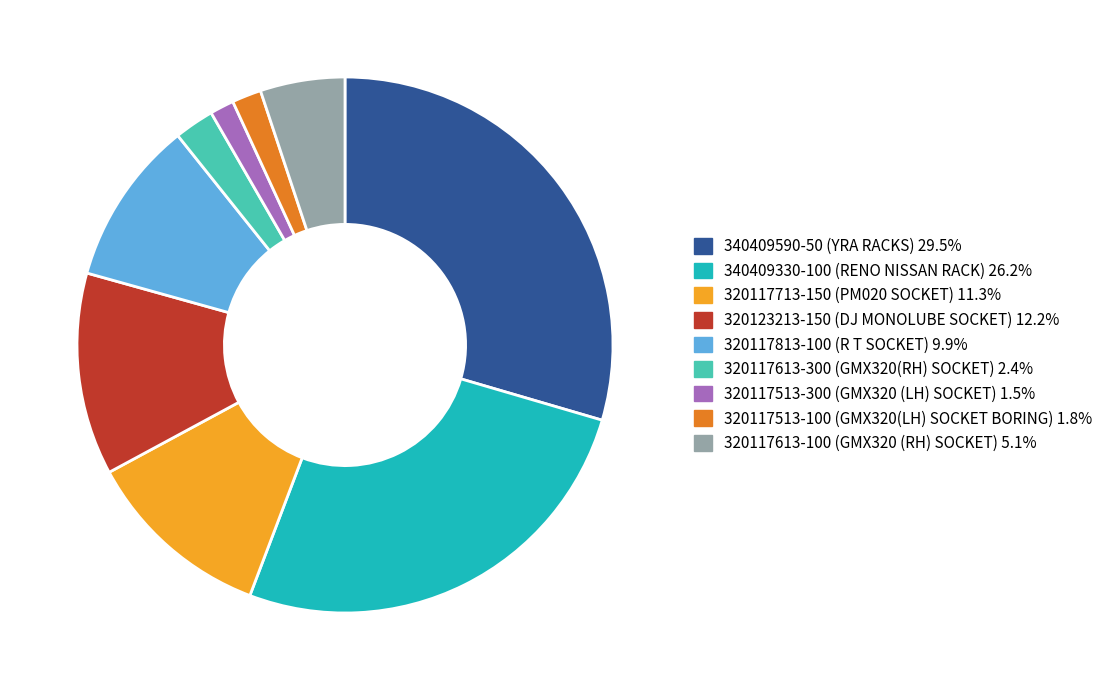

Approximately how many times larger is the value at 340409330-100 (RENO NISSAN RACK) 26.2% compared to 320123213-150 (DJ MONOLUBE SOCKET) 12.2%?

2.2